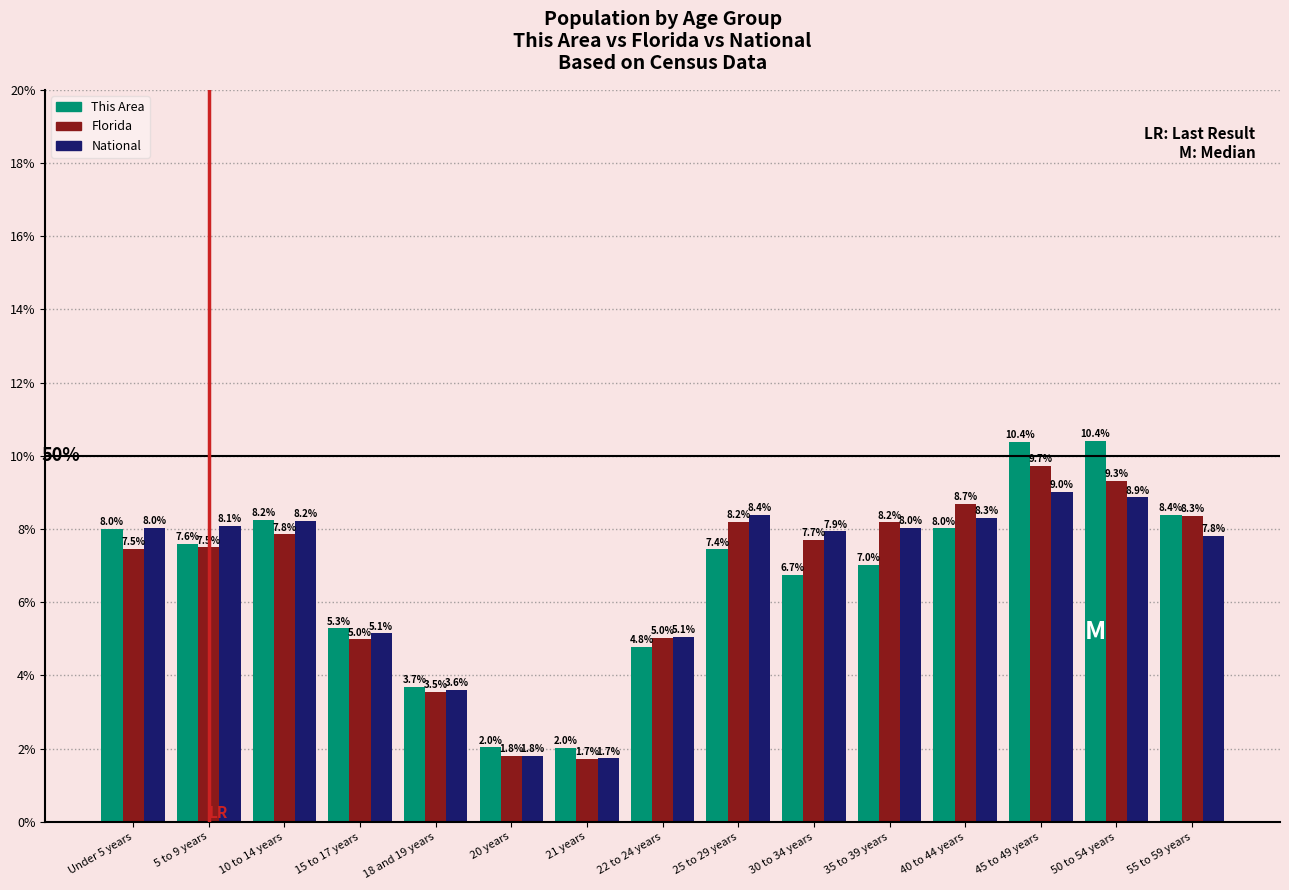

The value of Florida at 20 years is 1.8. True or false?

True